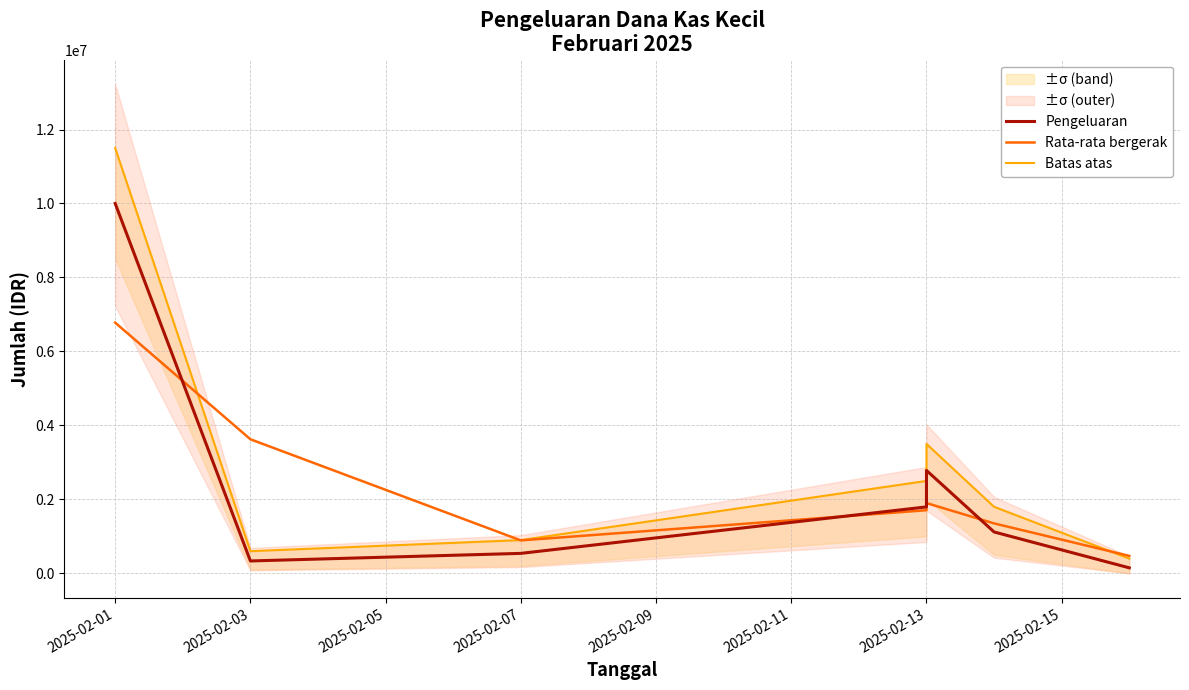

Between 2025-02-03 and 2025-02-07, which series saw the biggest shift?

Rata-rata bergerak